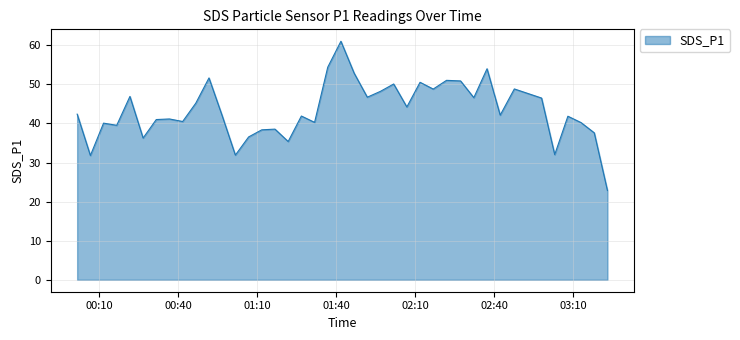

How many interior local peaks (higher than both neighbors) does the data have?

13